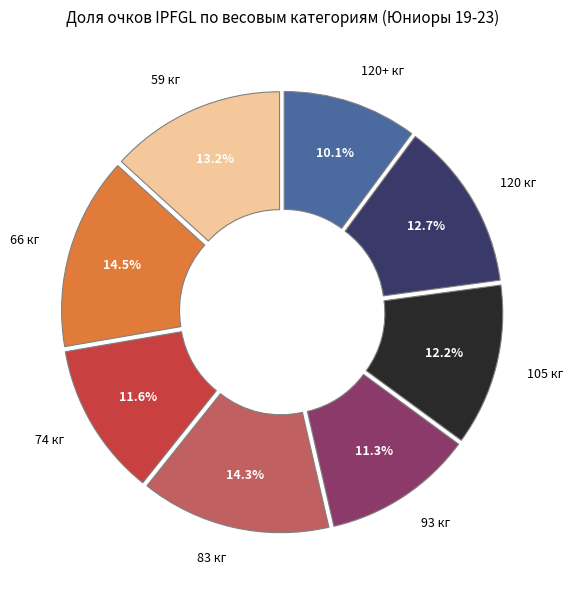

Which category has the smallest portion of the pie?

120+ кг